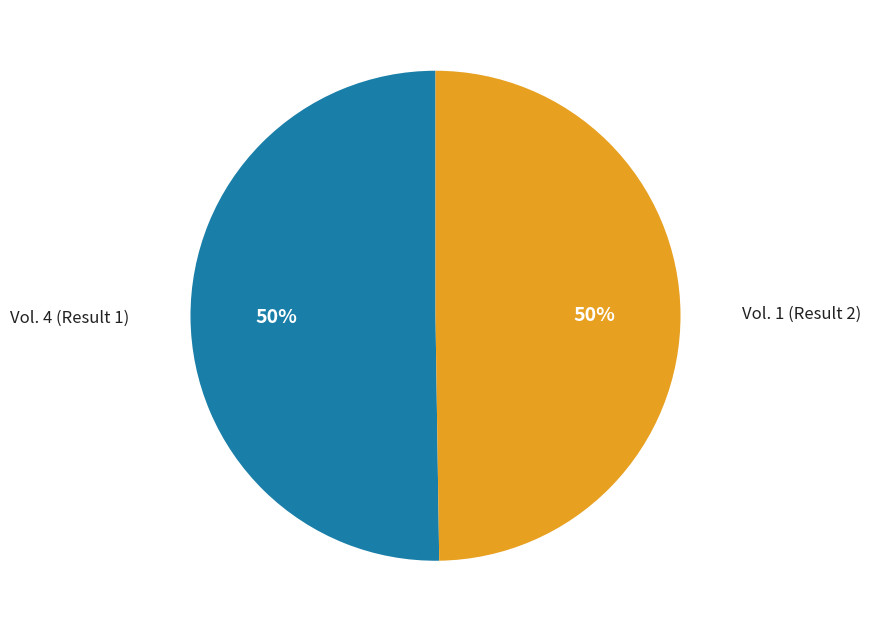

To the nearest percent, what is the average slice percentage?

50%